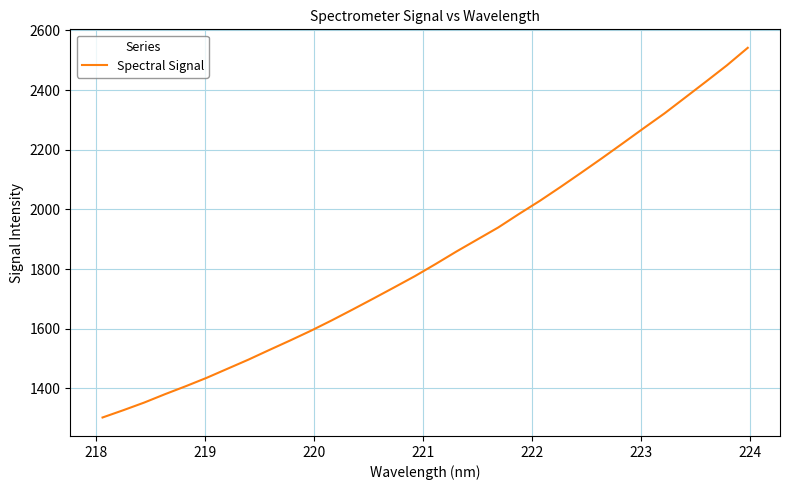

What is the difference between the maximum and minimum values?

1238.8